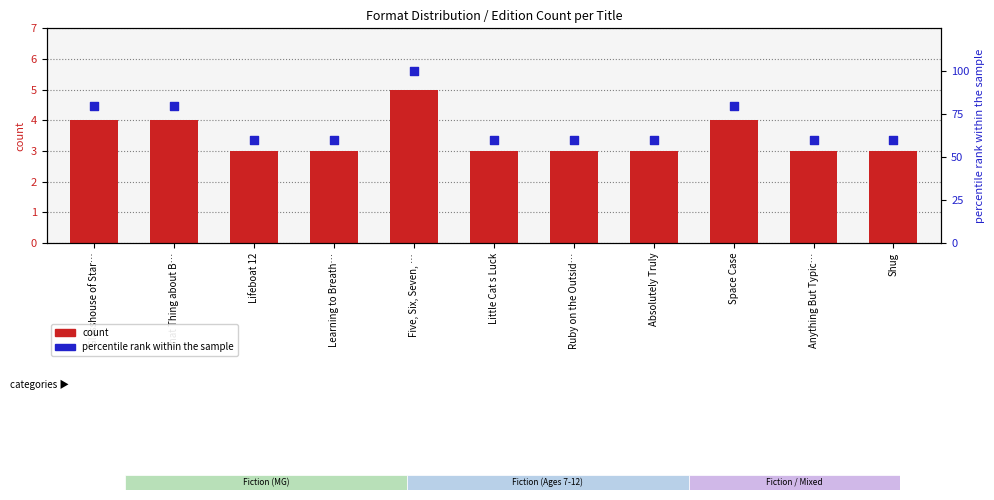

Which series reaches the minimum Y coordinate?

count